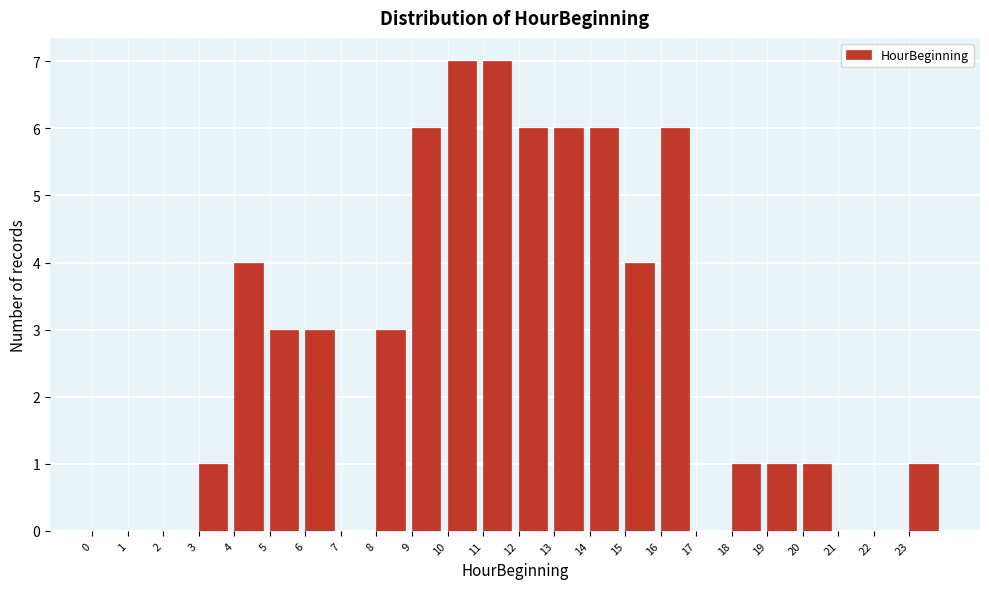

Reading left to right, transcribe this chart: for each bar, give the range it covers on the x-axis and its height. The values are not printed on the chart, so give them approximately, as read against the axis.

0 to 1: 0
1 to 2: 0
2 to 3: 0
3 to 4: 1
4 to 5: 4
5 to 6: 3
6 to 7: 3
7 to 8: 0
8 to 9: 3
9 to 10: 6
10 to 11: 7
11 to 12: 7
12 to 13: 6
13 to 14: 6
14 to 15: 6
15 to 16: 4
16 to 17: 6
17 to 18: 0
18 to 19: 1
19 to 20: 1
20 to 21: 1
21 to 22: 0
22 to 23: 0
23 to 24: 1